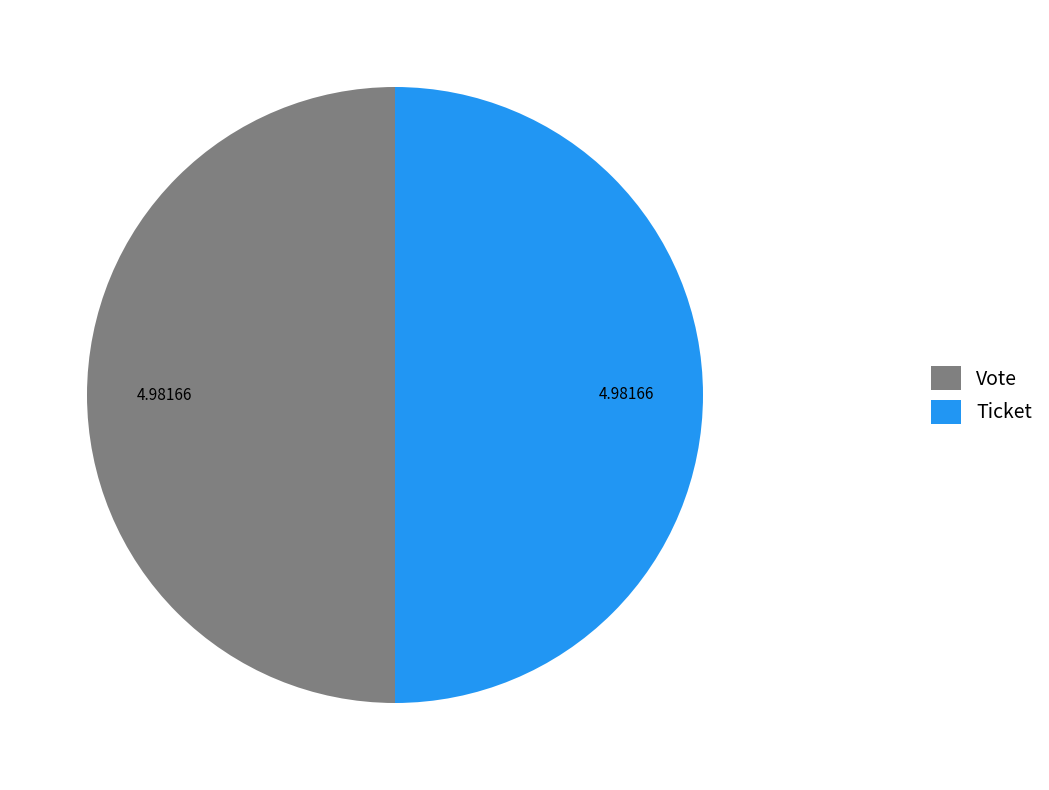

What is the ratio of the value at Ticket to the value at Vote?

1.0